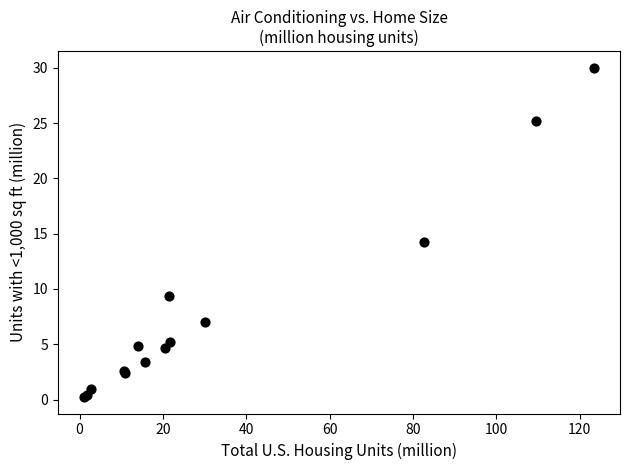

What Y value in the scatter plot is closest to 15?

14.3